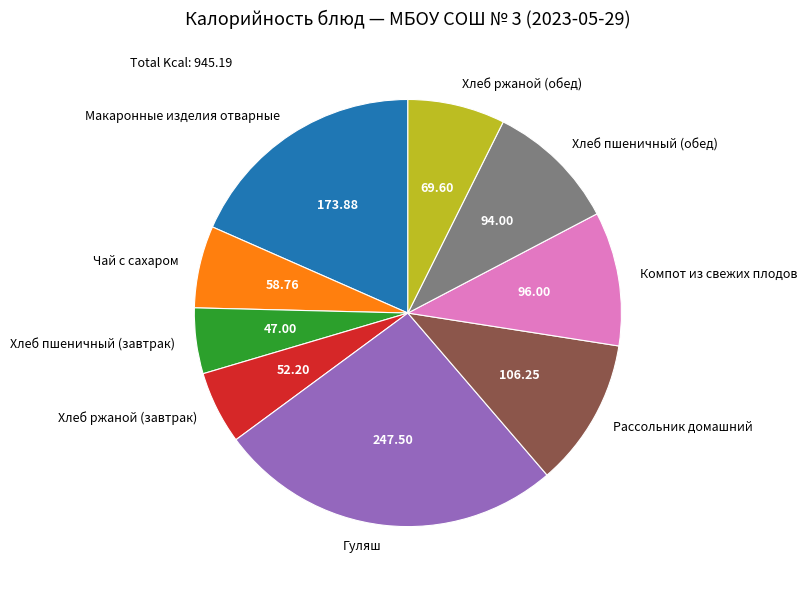

Which has a higher value, Рассольник домашний or Компот из свежих плодов?

Рассольник домашний